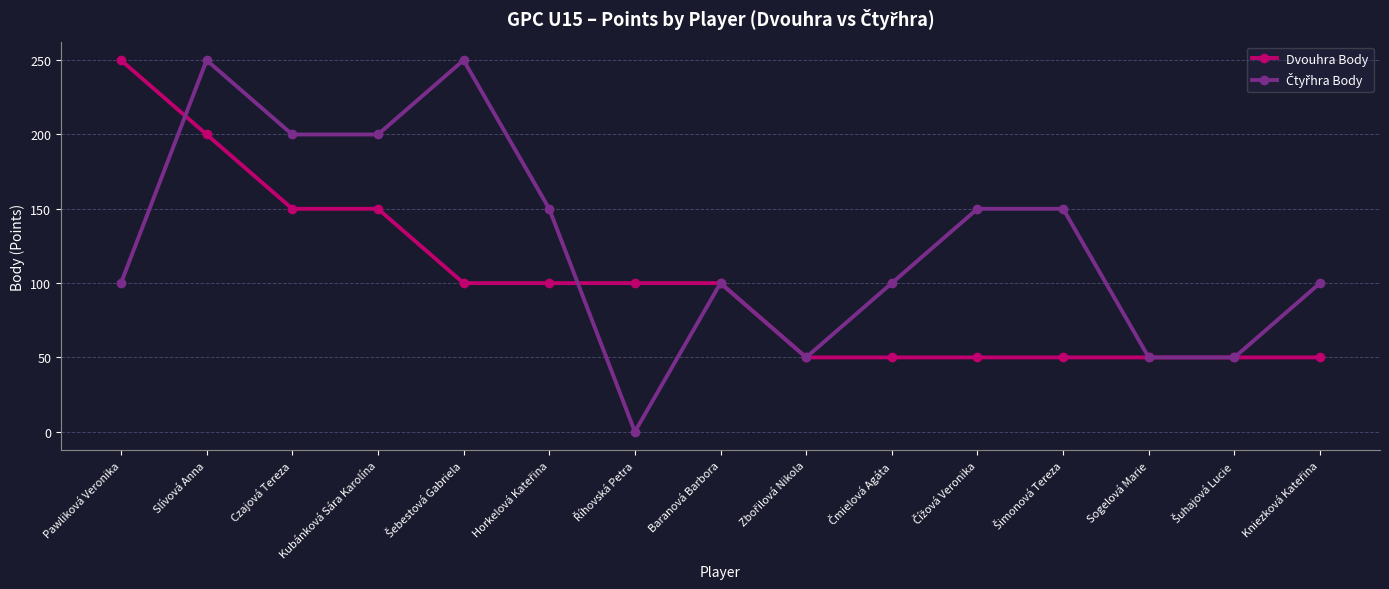

What is the maximum value shown in the chart?

250